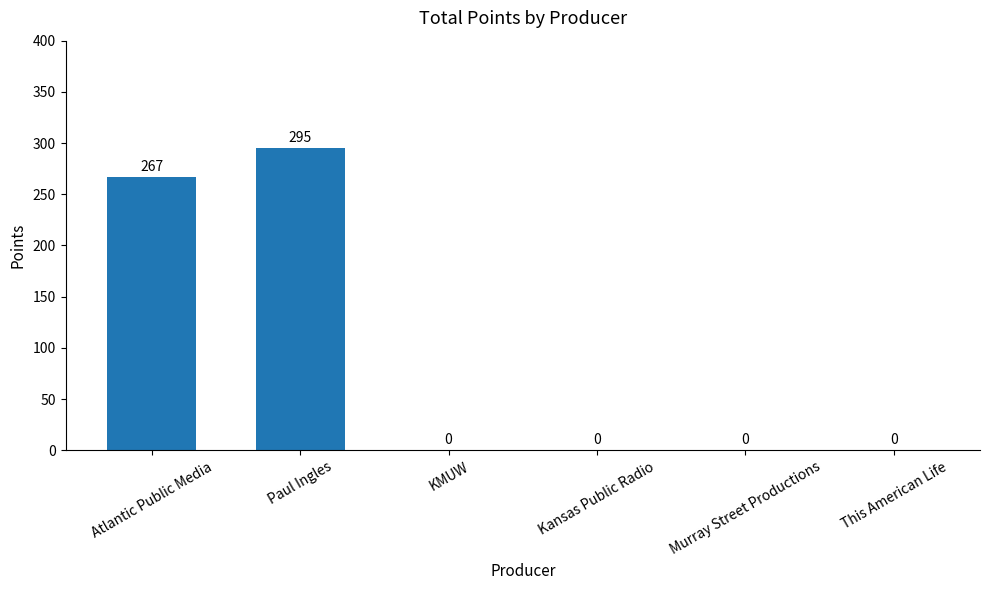

Reading left to right, what are all the values shown in this chart?

267	295	0	0	0	0